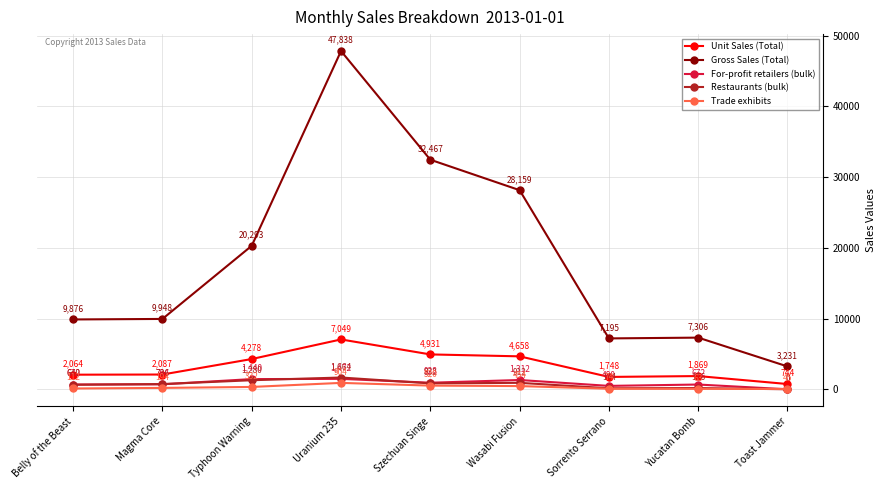

Which category has the highest value in the For-profit retailers (bulk) series?

Uranium 235